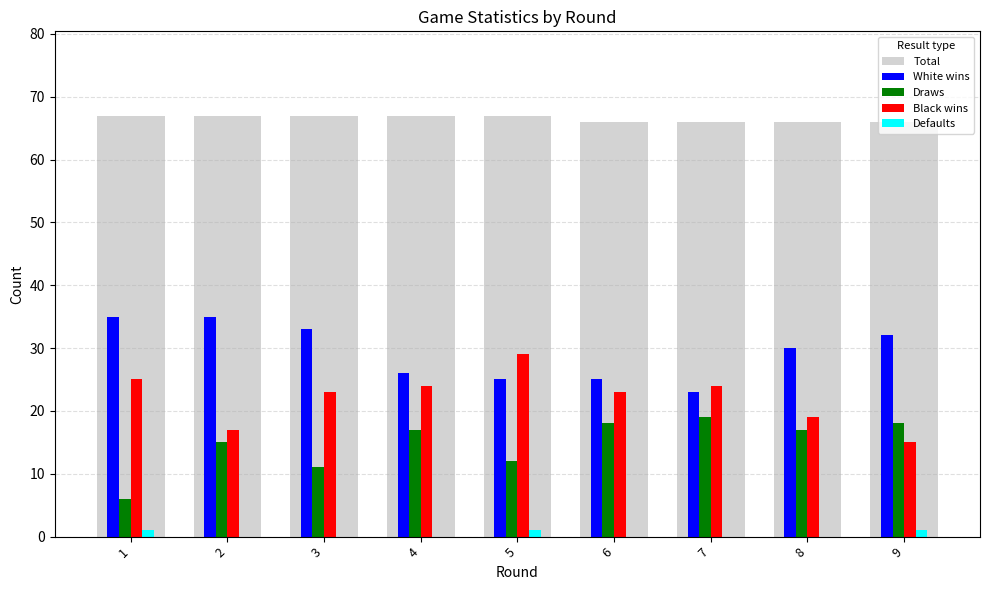

What is the sum of all Black wins values?

199